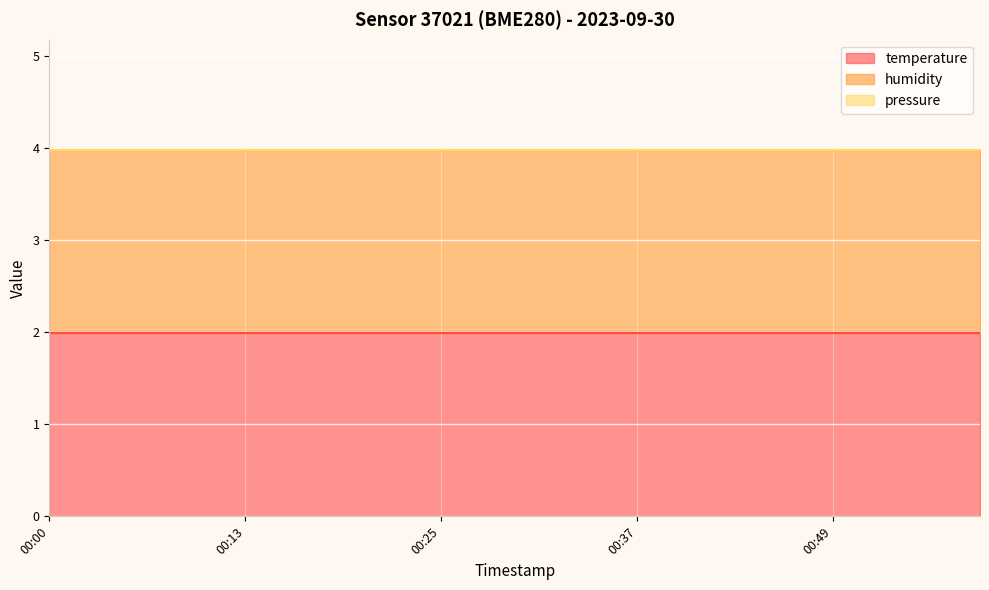

Rank the series at 00:25 from highest to lowest value.

temperature, humidity, pressure